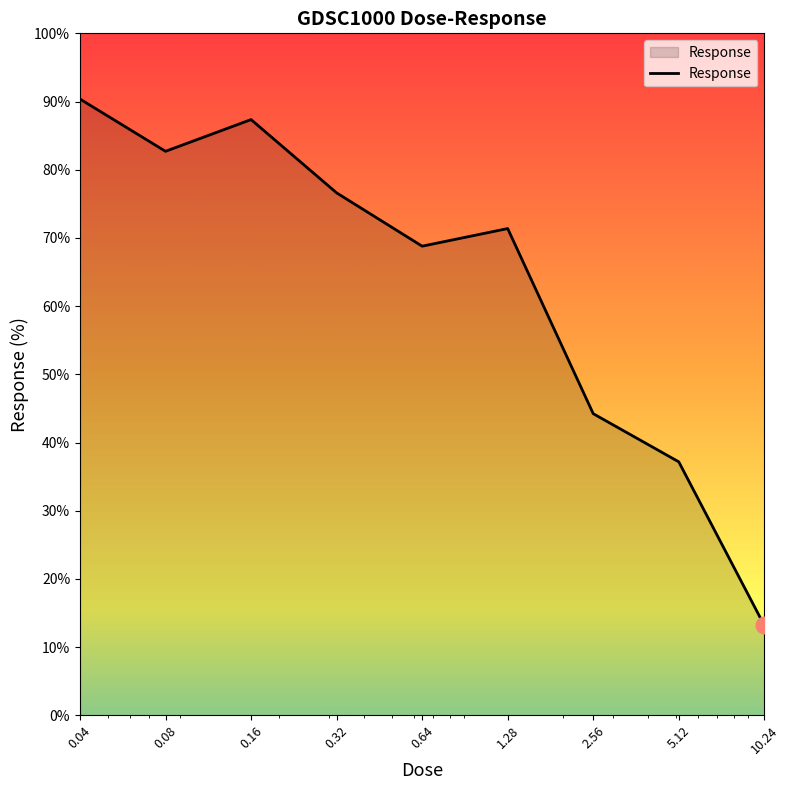

True or false: the data has more than 1 interior local peaks.

True